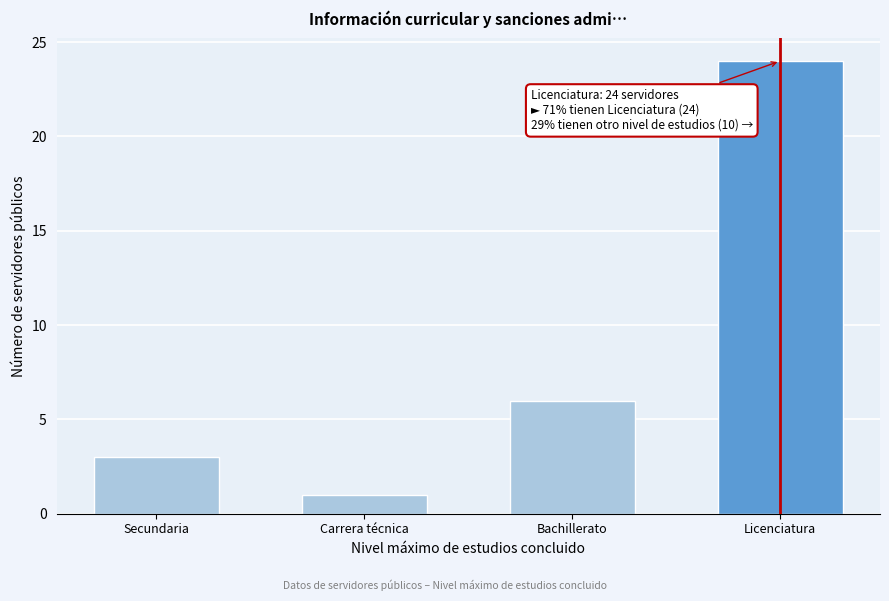

Reading left to right, what are all the values shown in this chart?

3	1	6	24